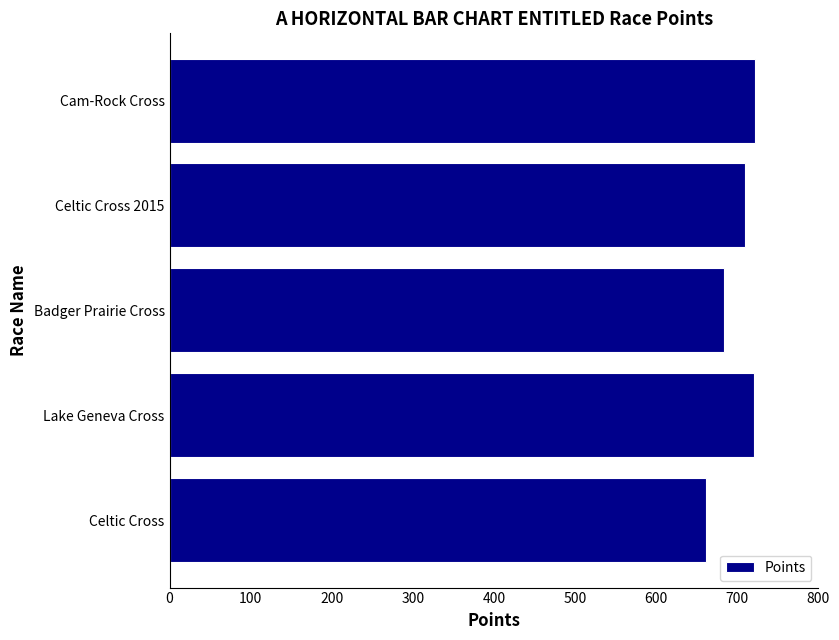

Read the value at Badger Prairie Cross.

683.3